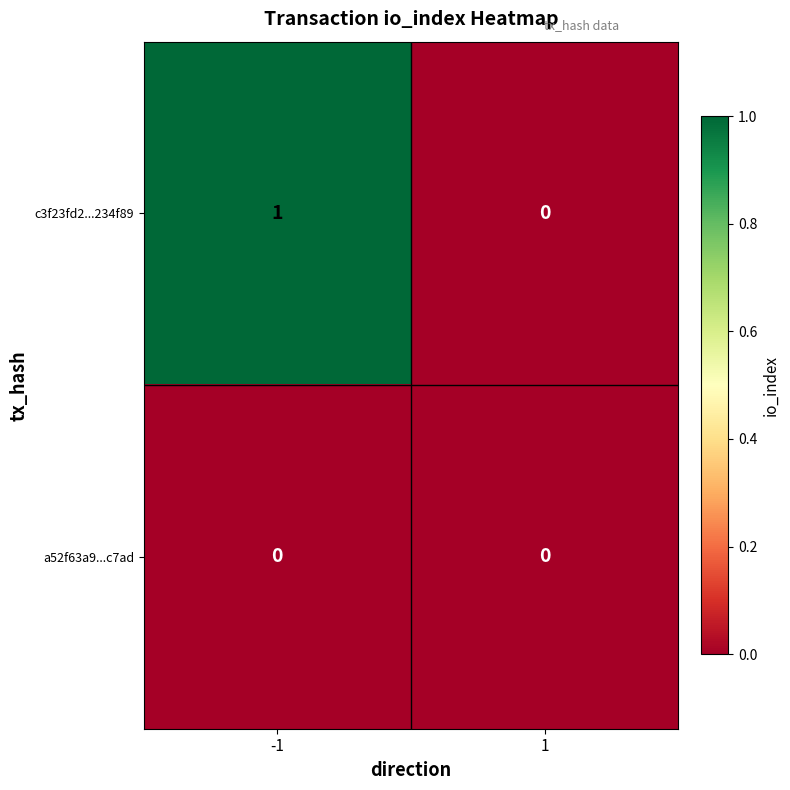

Is it true that c3f23fd2...234f89 equals 1 at 1?

False